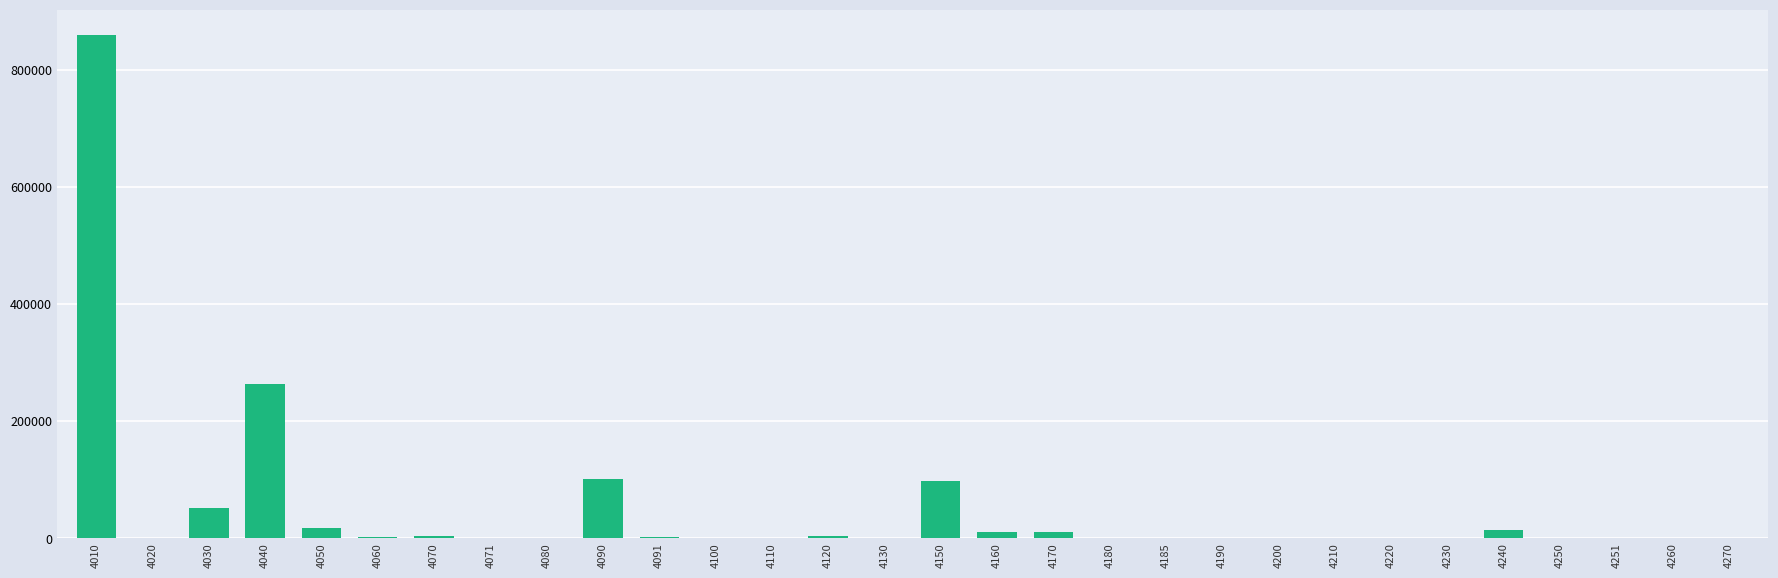

The value at 4220 is 469096. True or false?

False